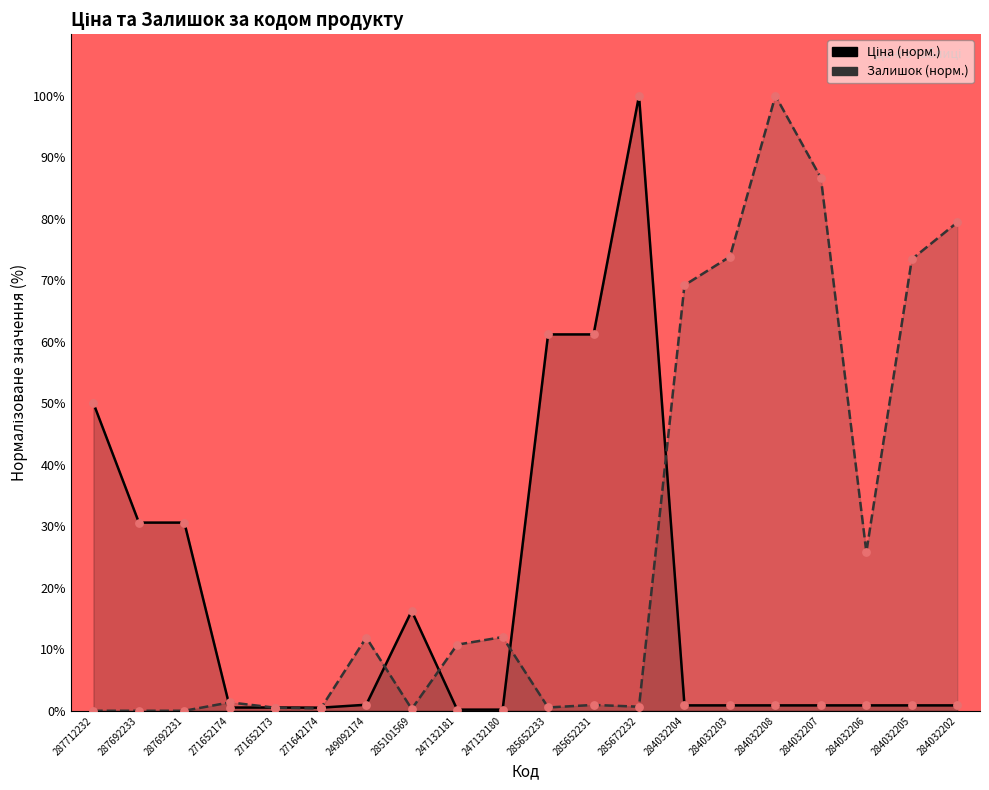

Is the value of Залишок at 284032206 greater than the value of Ціна at 271652173?

Yes